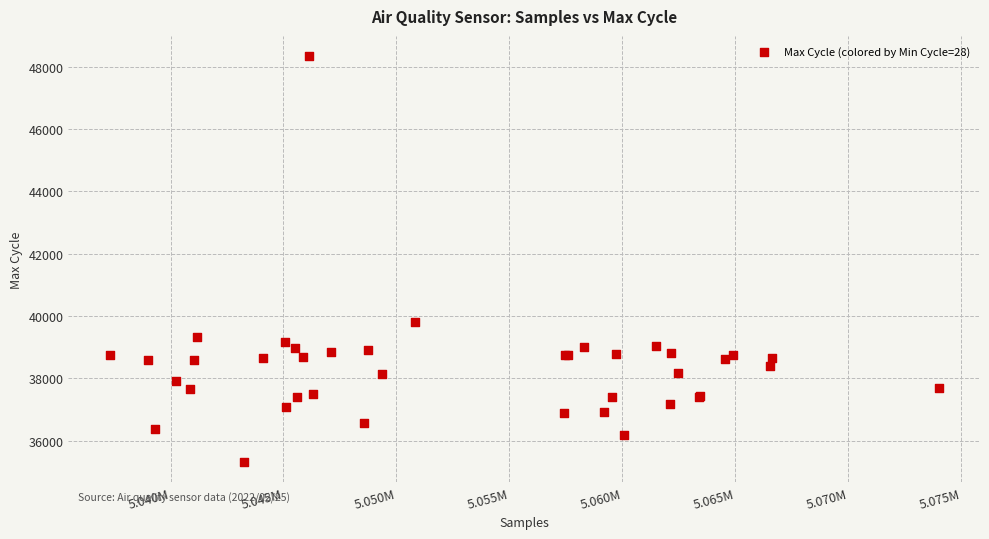

What Y value in the scatter plot is closest to 41828?

39810